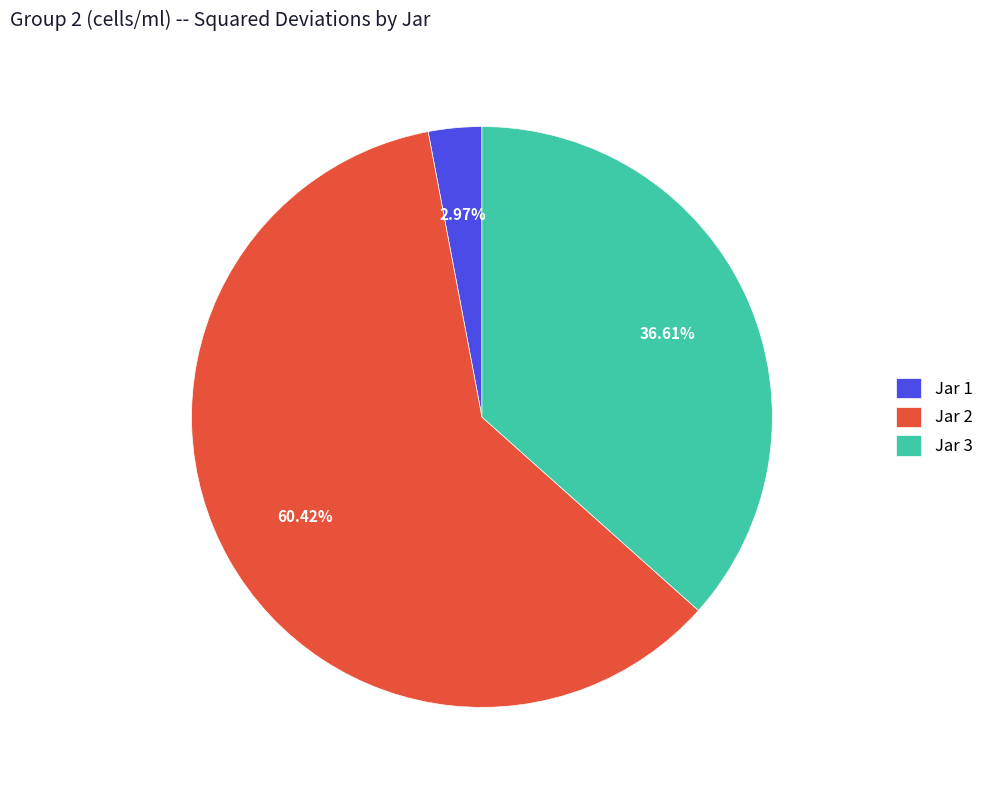

How many segments does this pie chart have?

3